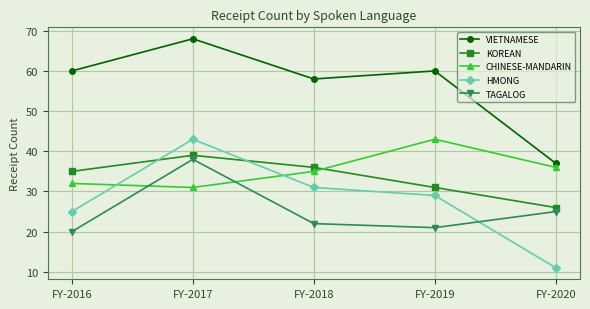

How many categories are shown in the chart?

5